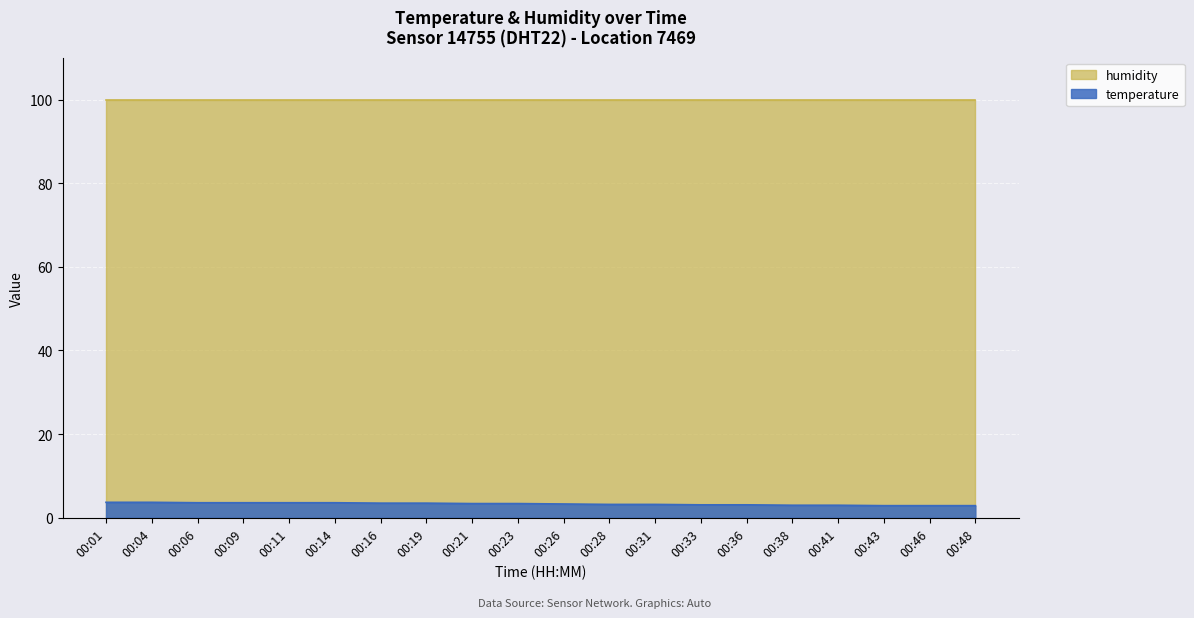

True or false: the data shows 3.2 at 00:31.

True